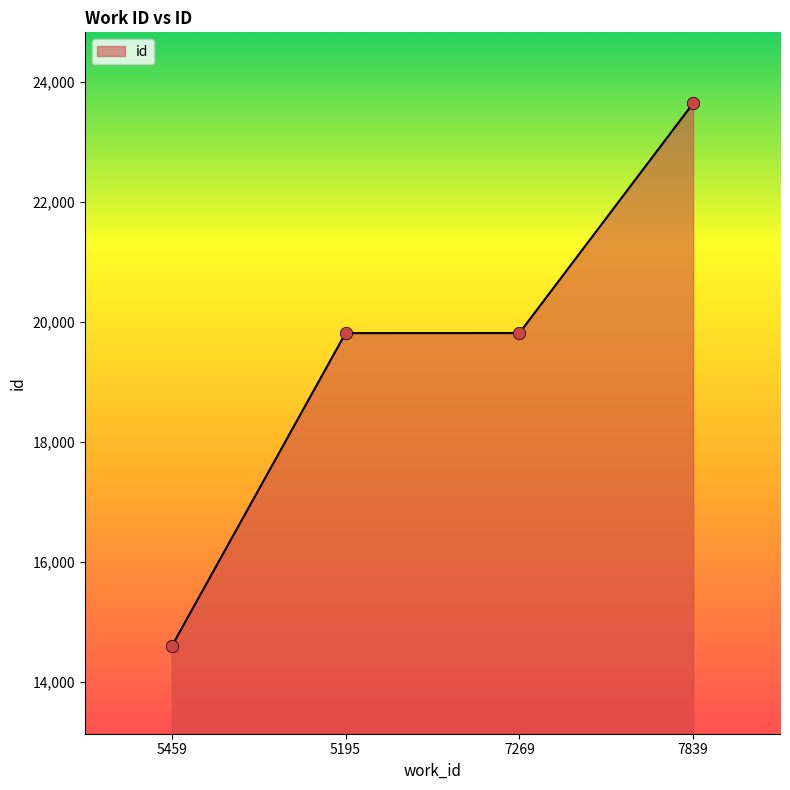

What is the change in value from 5459 to 7839?

+9046